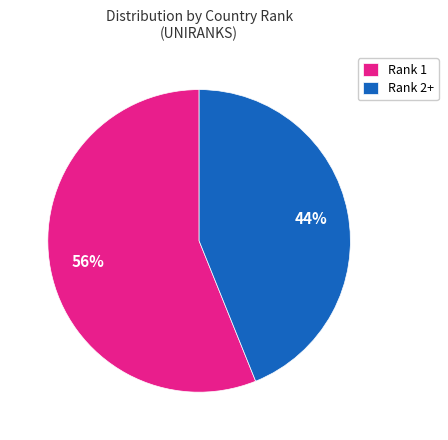

How many segments does this pie chart have?

2